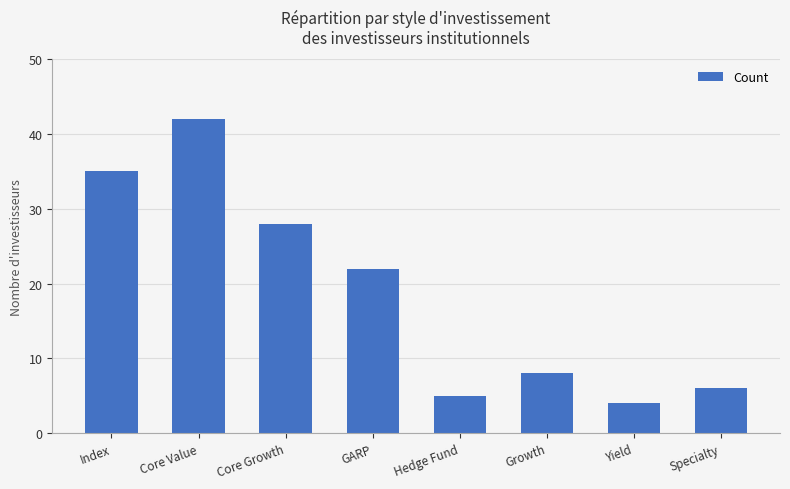

How many values are below 22?

4